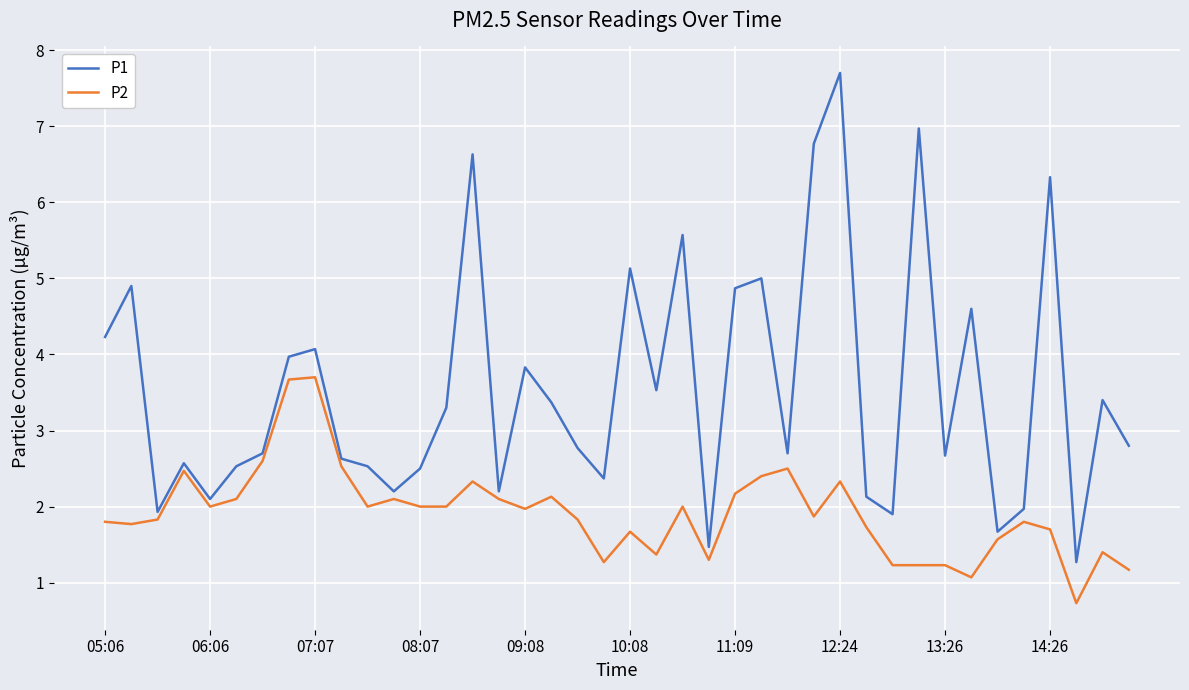

How many lines are shown in the chart?

2